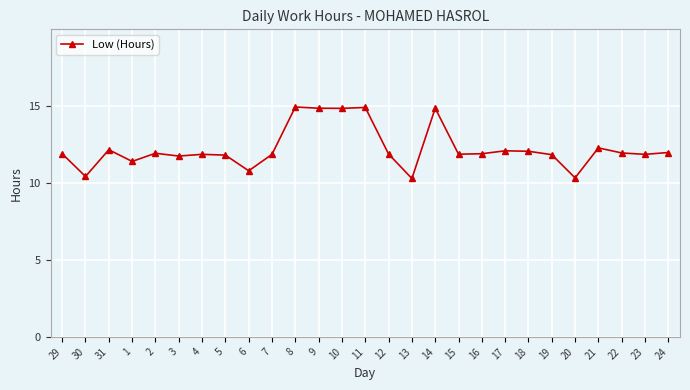

True or false: the data has more than 0 interior local peaks.

True